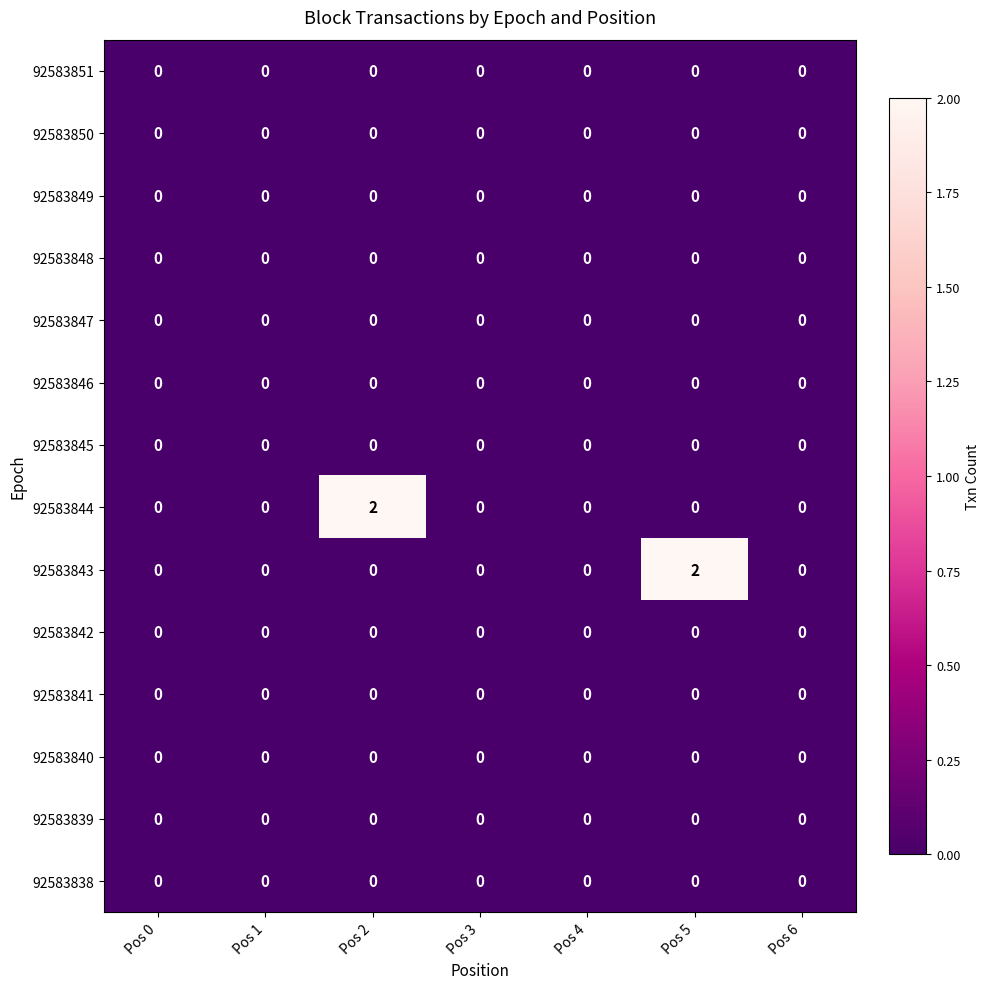

The value of 92583843 at Pos 1 is 0. True or false?

True